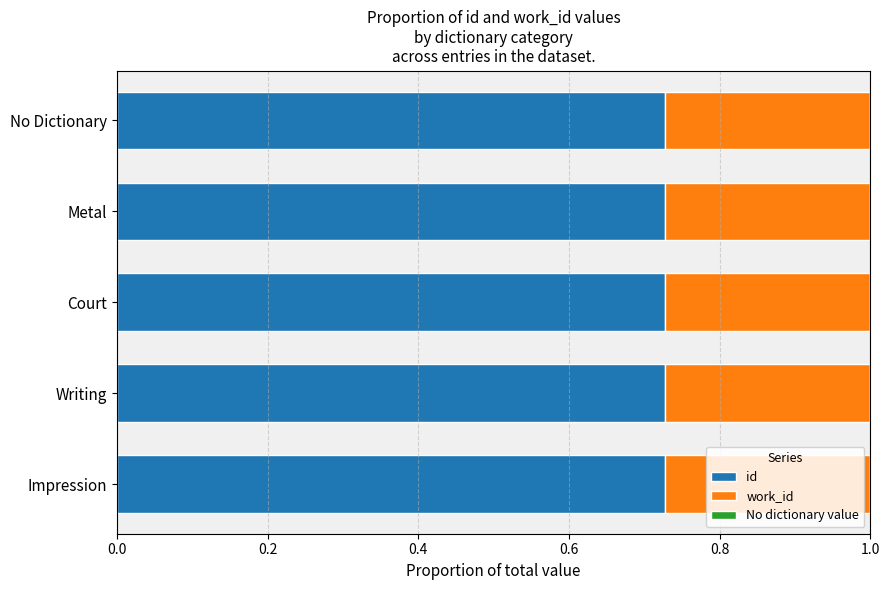

The id series shows 0.3 at No Dictionary. True or false?

False